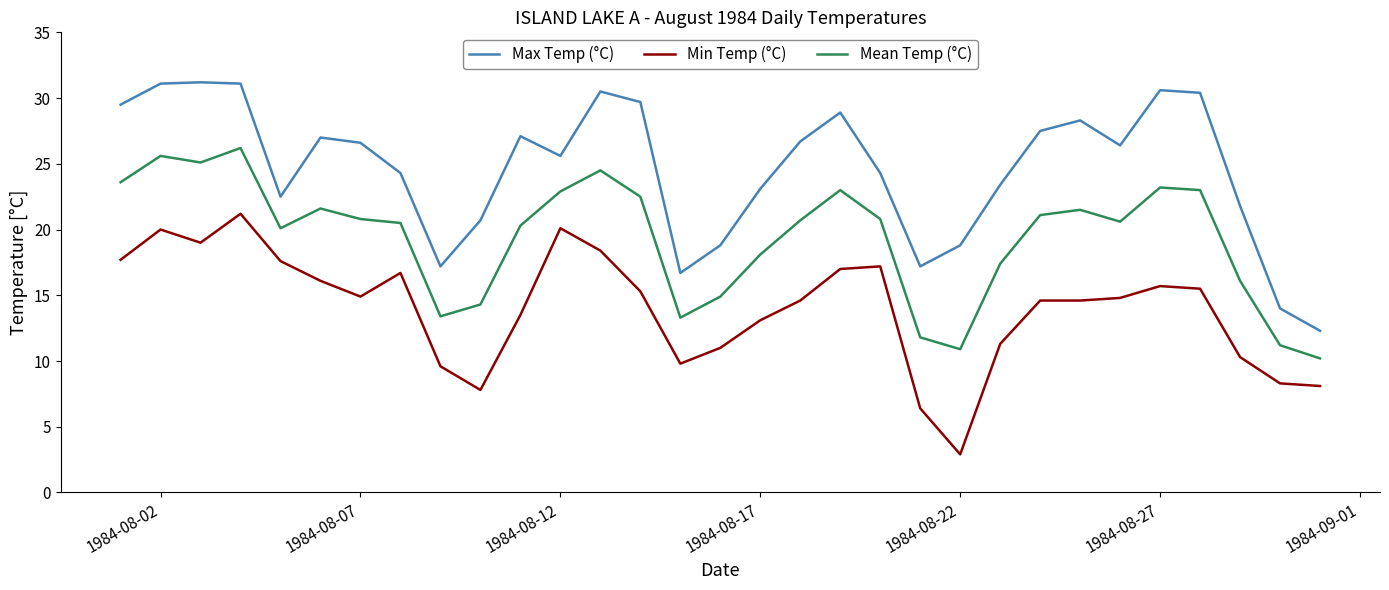

Count the number of data series in this chart.

3